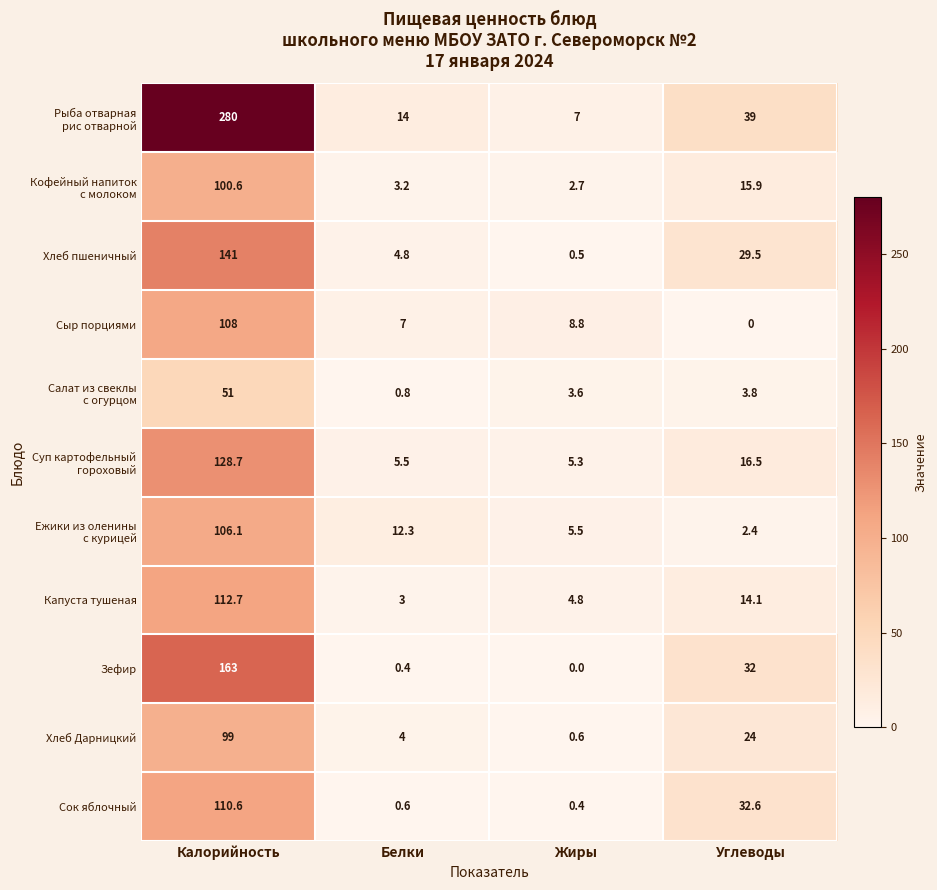

List the labels in order of Хлеб пшеничный value, smallest first.

Жиры, Белки, Углеводы, Калорийность